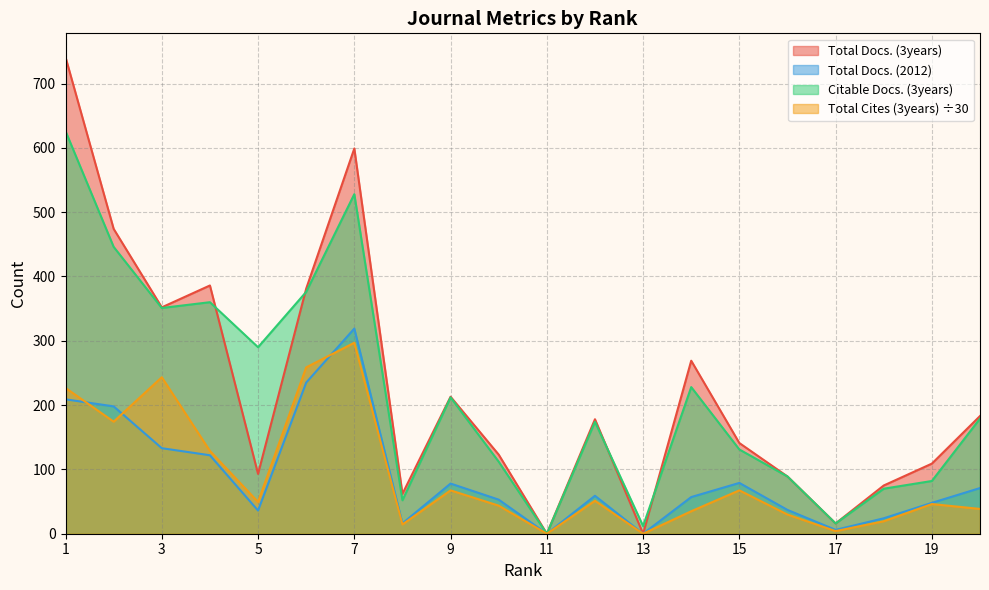

Reading left to right, list all the values displayed in this chart.

Total Docs. (3years): 741.0	474.0	352.0	386.0	93.0	381.0	599.0	62.0	213.0	123.0	0.0	178.0	0.0	269.0	141.0	89.0	16.0	75.0	109.0	183.0
Total Docs. (2012): 209.0	198.0	133.0	122.0	36.0	235.0	319.0	16.0	78.0	53.0	0.0	59.0	0.0	57.0	79.0	37.0	6.0	24.0	48.0	71.0
Citable Docs. (3years): 626.0	446.0	351.0	360.0	290.0	376.0	528.0	52.0	212.0	112.0	0.0	174.0	12.0	228.0	131.0	89.0	16.0	70.0	82.0	179.0
Total Cites (3years): 226.7	174.2	243.4	128.7	49.4	258.6	297.0	14.4	67.4	43.6	0.0	51.3	0.0	35.0	67.4	29.8	4.1	19.4	46.1	38.6